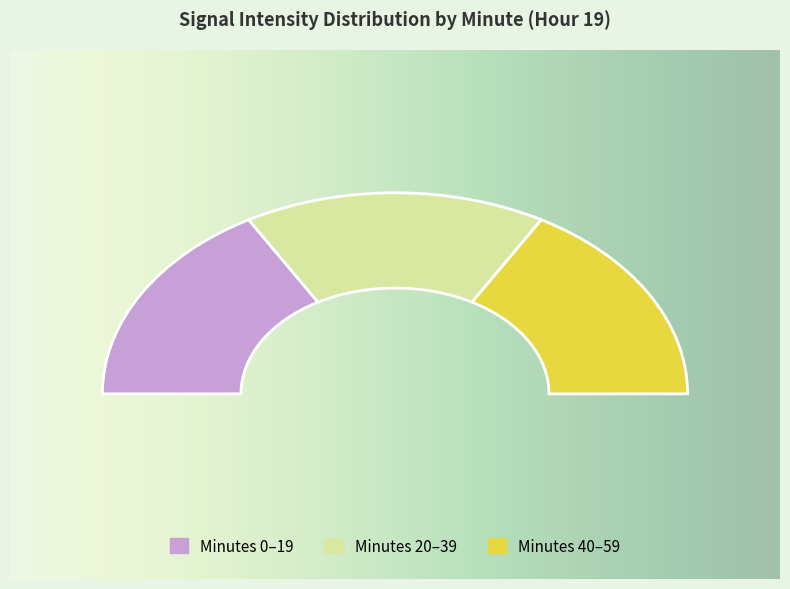

How many slices are in this pie chart?

3